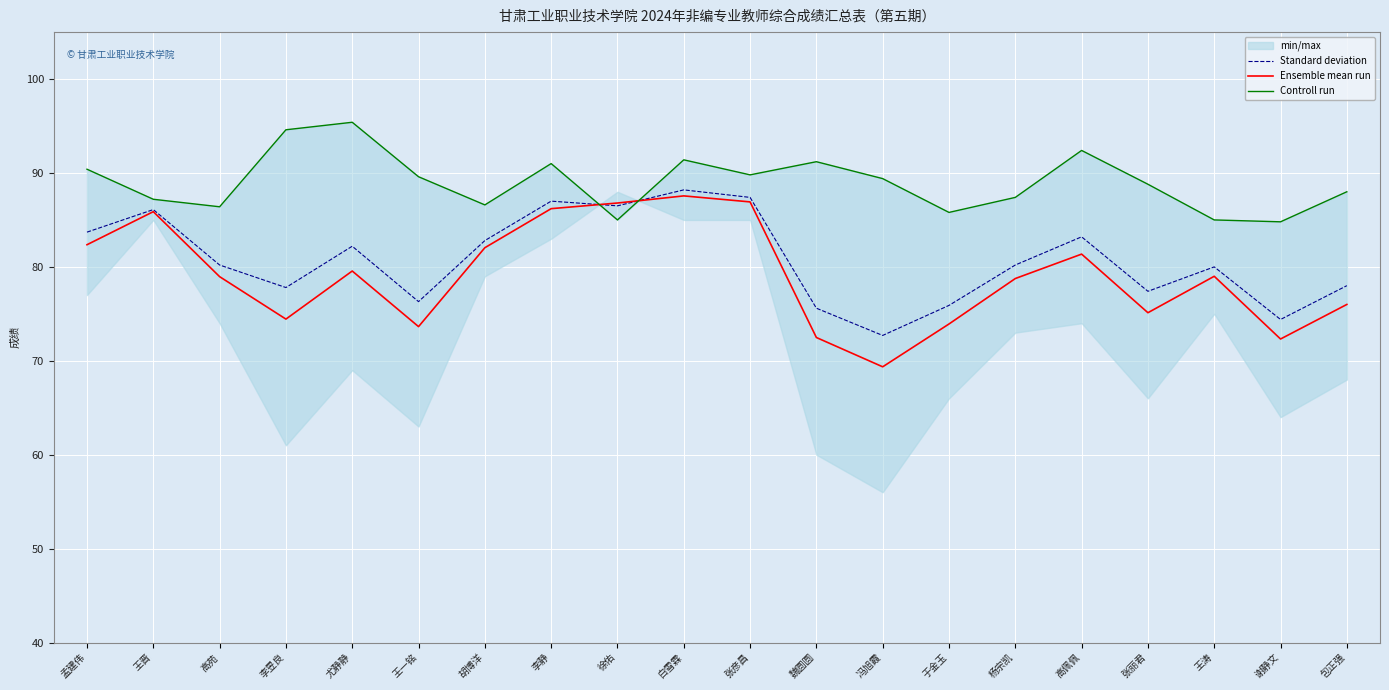

What is the difference between the maximum and second lowest values in the Controll run series?

10.4